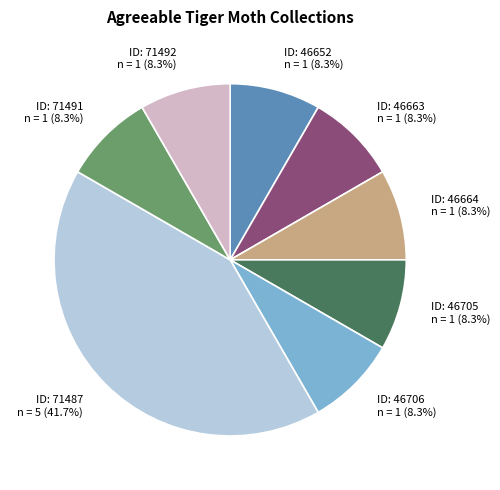

Is there any slice that represents more than half of the pie?

No